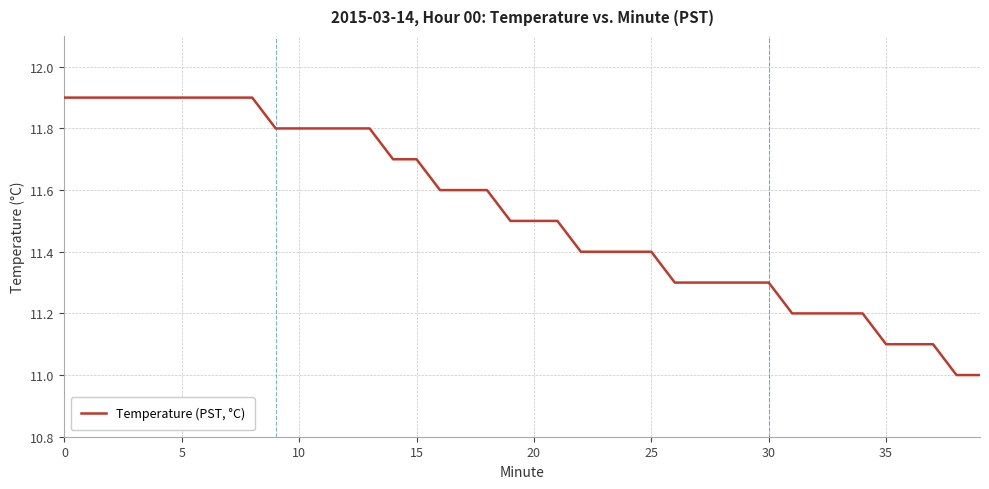

What is the greatest value displayed?

11.9